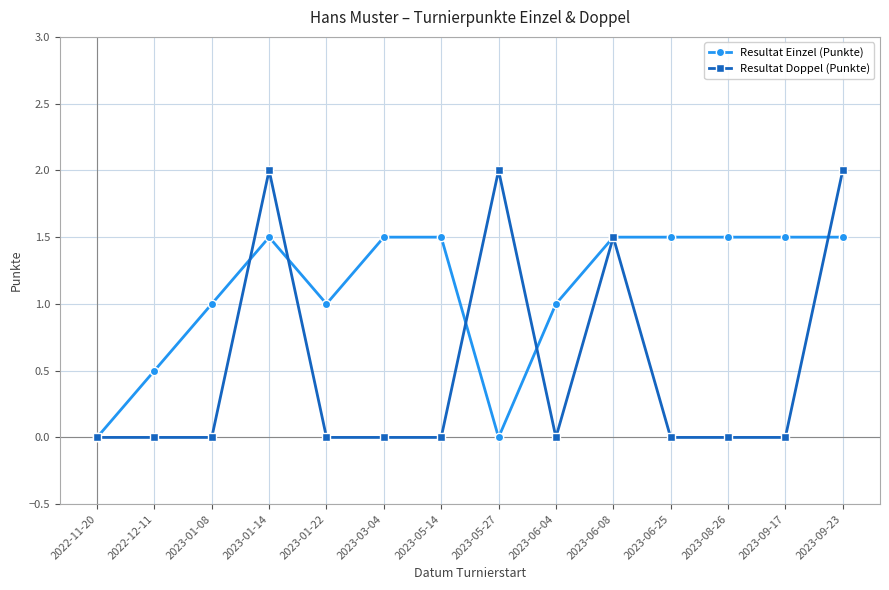

Where is the first local minimum for Resultat Einzel (Punkte)?

2023-01-22